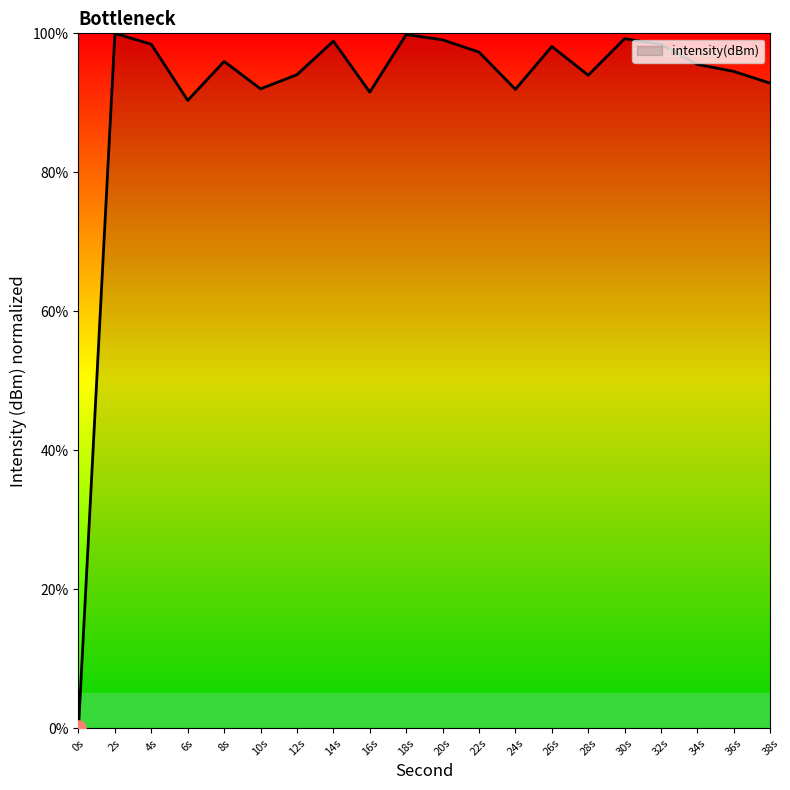

What is the ratio of the value at 26s to the value at 38s?

1.1